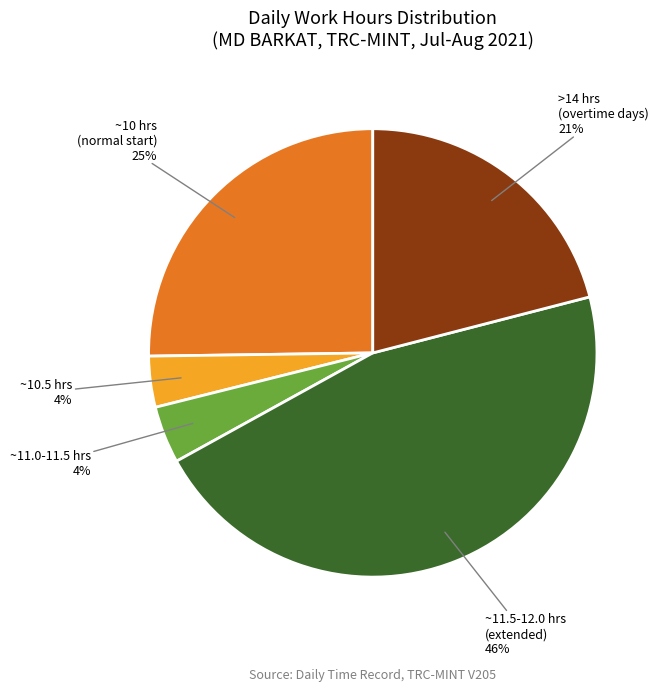

What percentage is the ~11.5-12.0 hrs (extended) slice, to the nearest percent?

46%